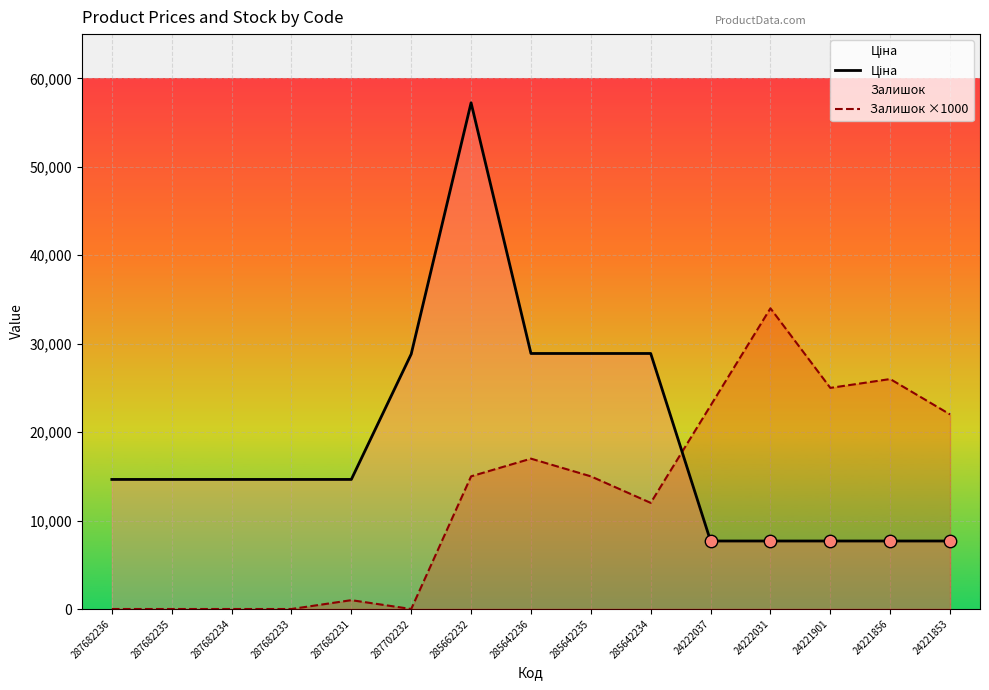

What are all the series names shown in the legend?

Ціна, Залишок ×1000